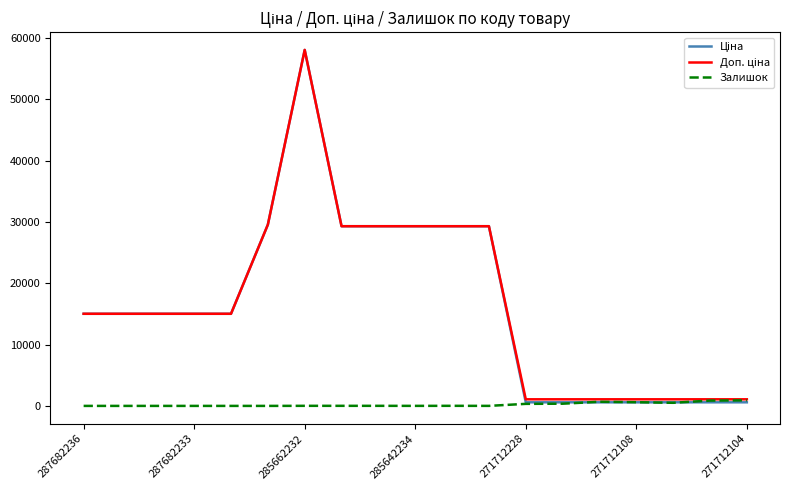

What is the greatest value displayed?

58037.0